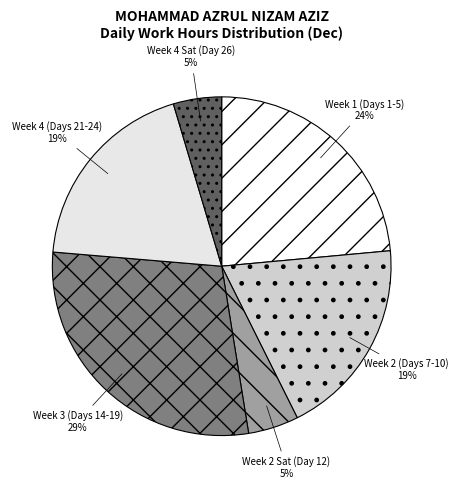

To the nearest percent, what portion does Week 3 (Days 14-19) represent?

29%